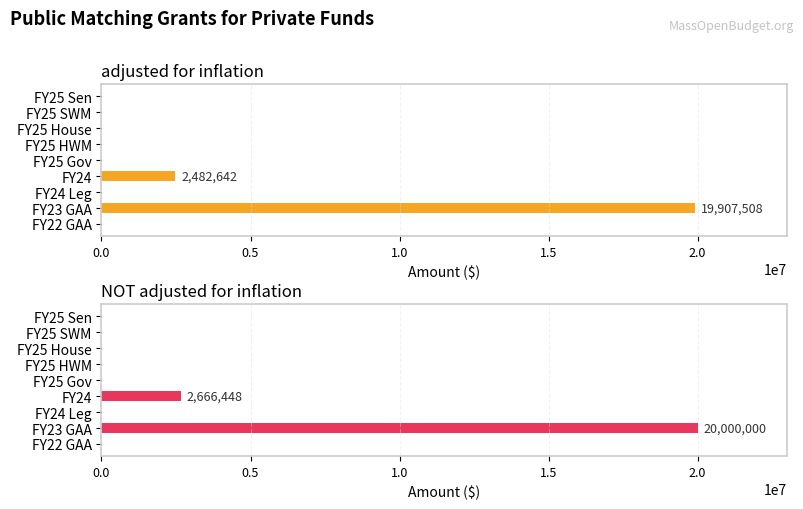

What is the sum of all adjusted for inflation values?

22390150